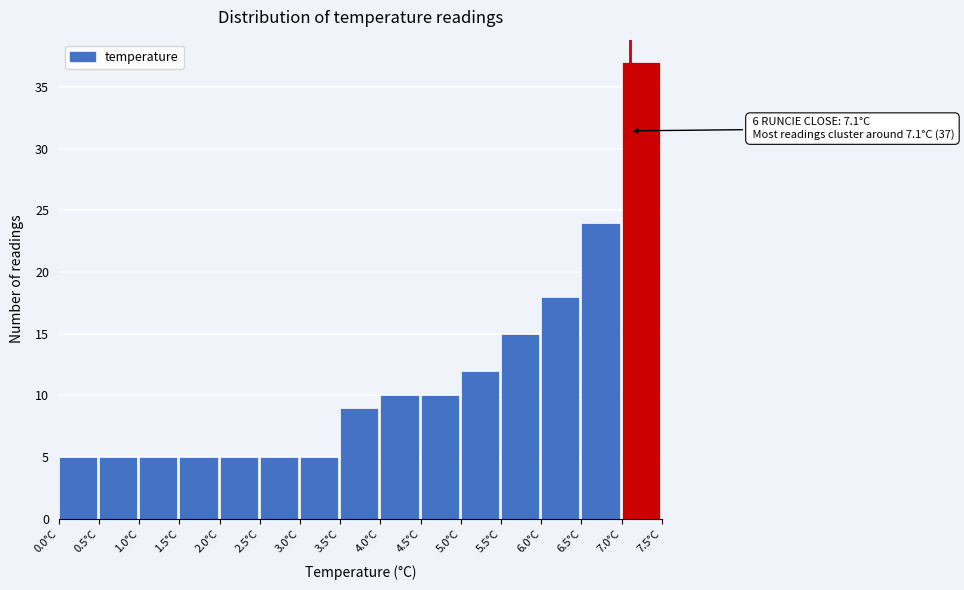

Over which range of the x-axis is the bar tallest?

7.0 to 7.5